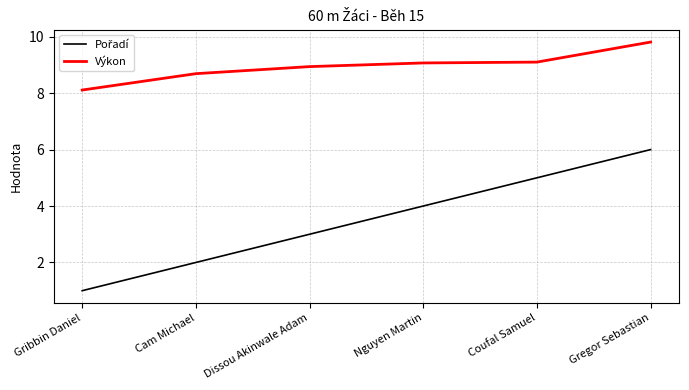

What is the difference between the highest and lowest values at Dissou Akinwale Adam?

5.9